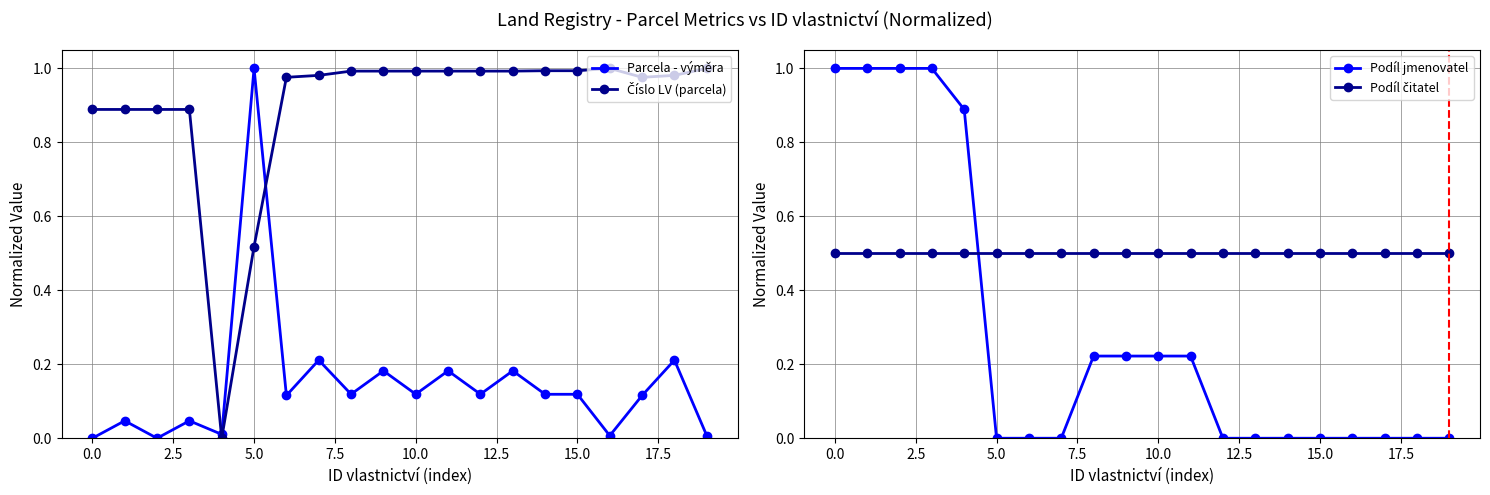

How many intersections are there between Parcela - výměra and Podíl čitatel?

2